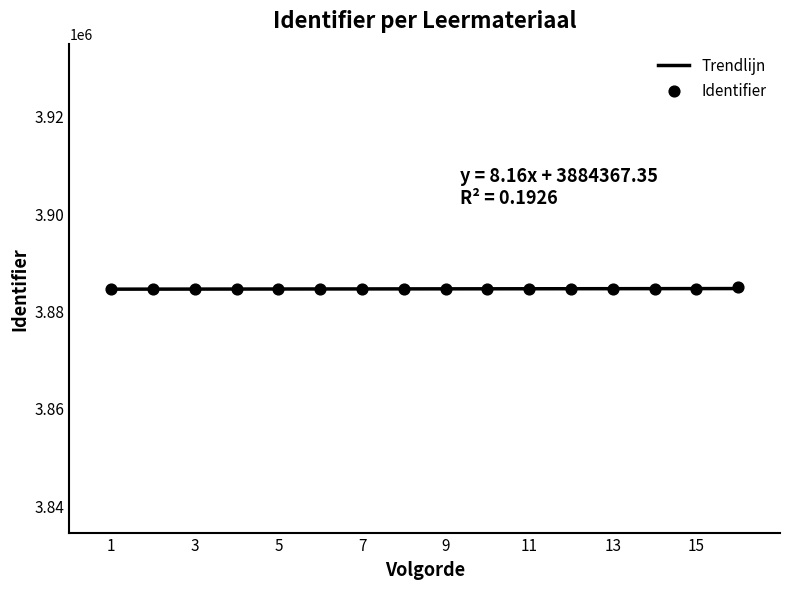

What is the minimum value for Trendlijn?

3884375.5